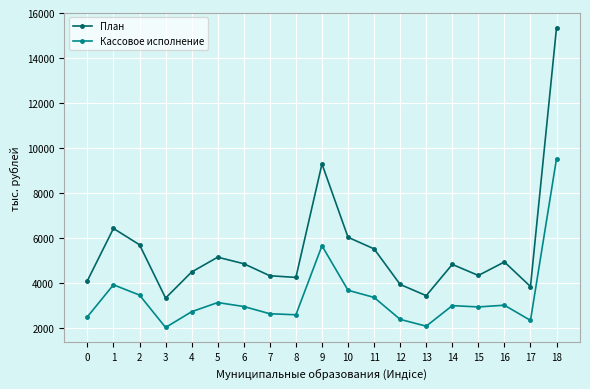

At which label is План closest to 9348?

9